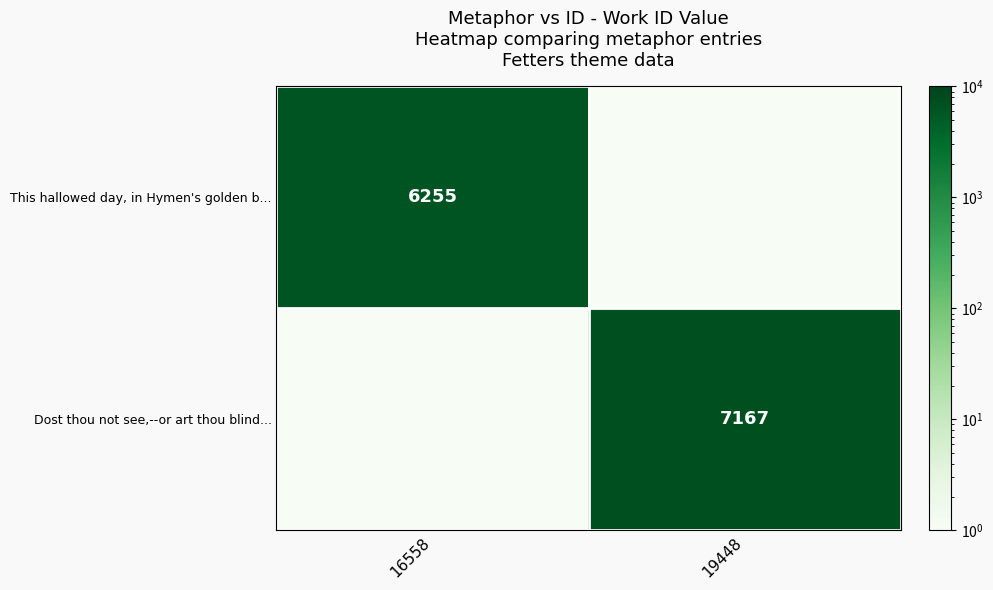

What is the greatest value displayed?

7167